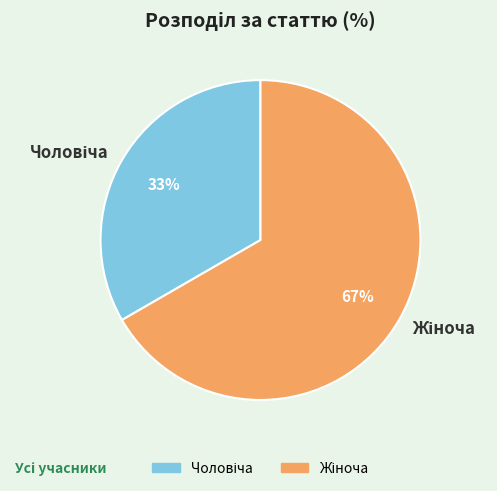

To the nearest percent, what is the average slice percentage?

50%